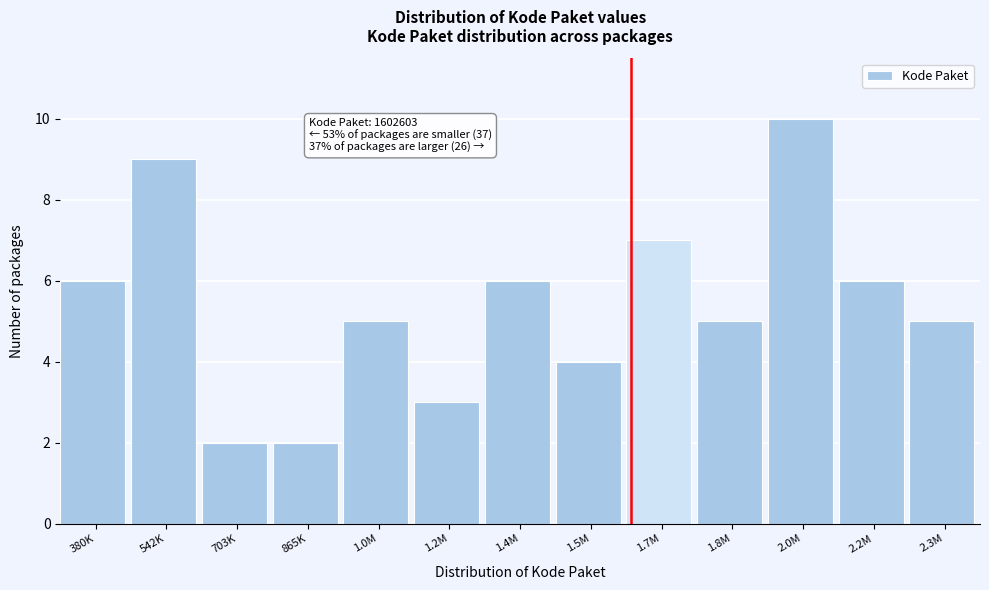

Reading left to right, extract all data points from this chart.

380K=6	542K=9	703K=2	865K=2	1.0M=5	1.2M=3	1.4M=6	1.5M=4	1.7M=7	1.8M=5	2.0M=10	2.2M=6	2.3M=5